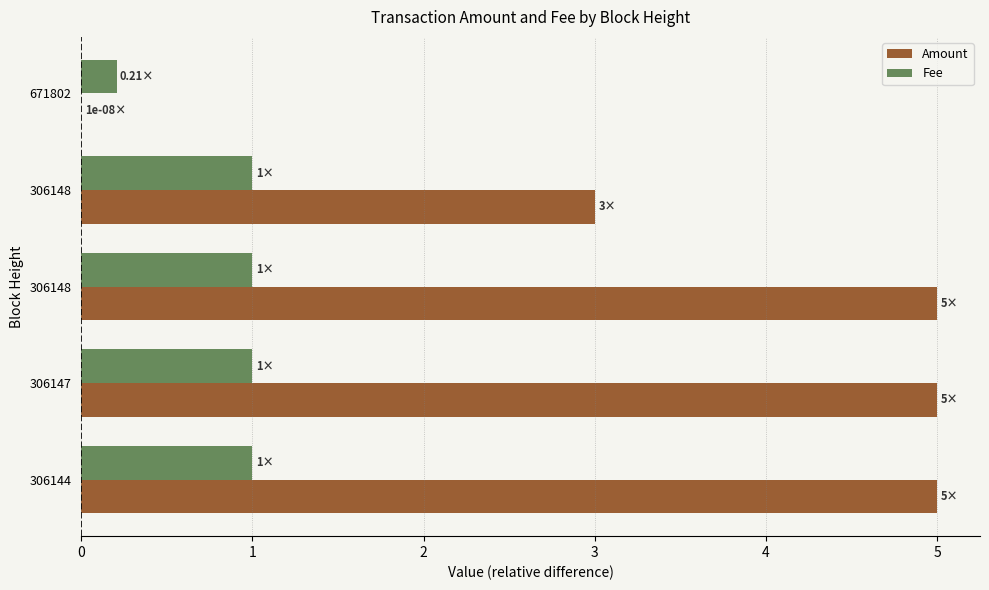

How many categories are shown in the chart?

5